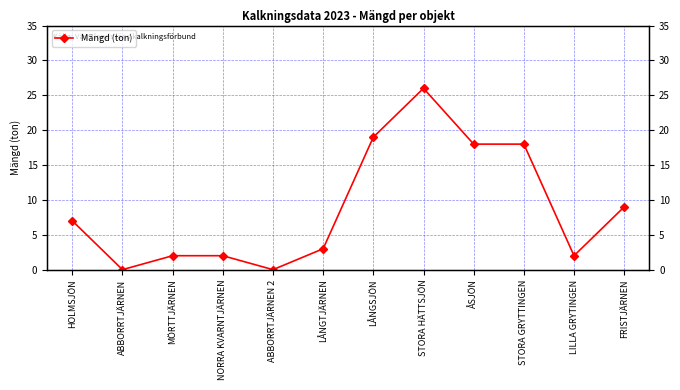

How many data points are above 7?

5